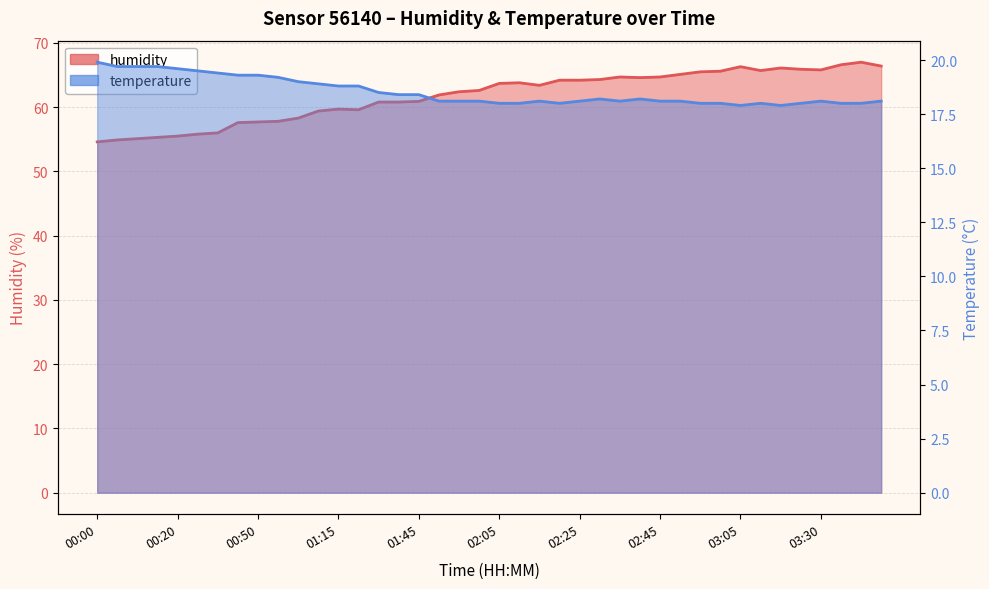

Count the number of data series in this chart.

2